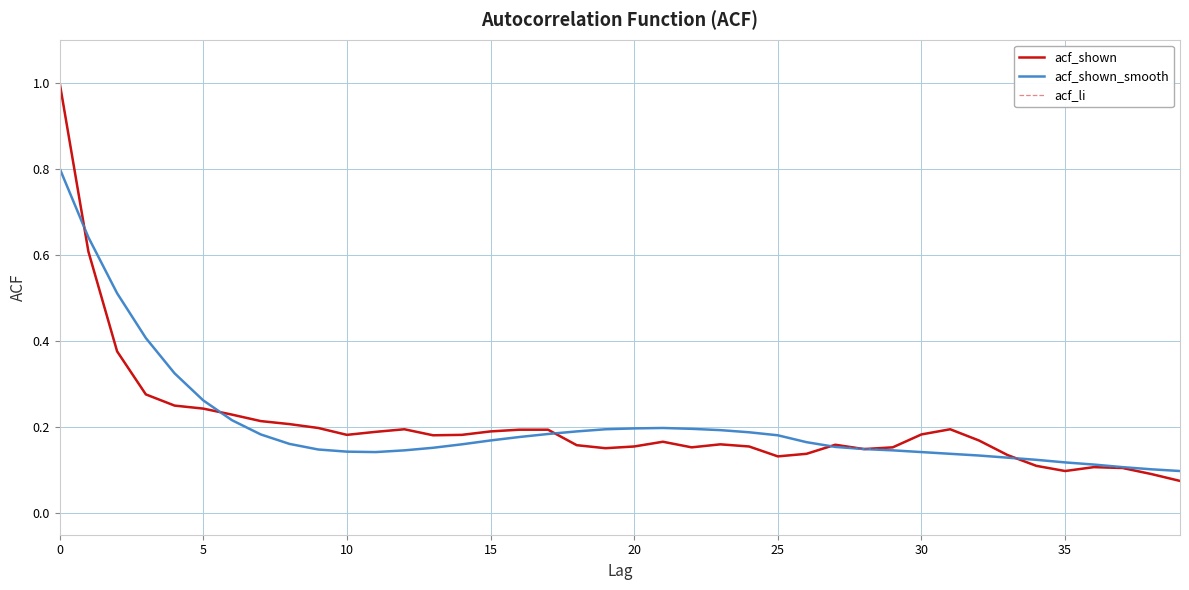

Does the chart have visible grid lines?

Yes